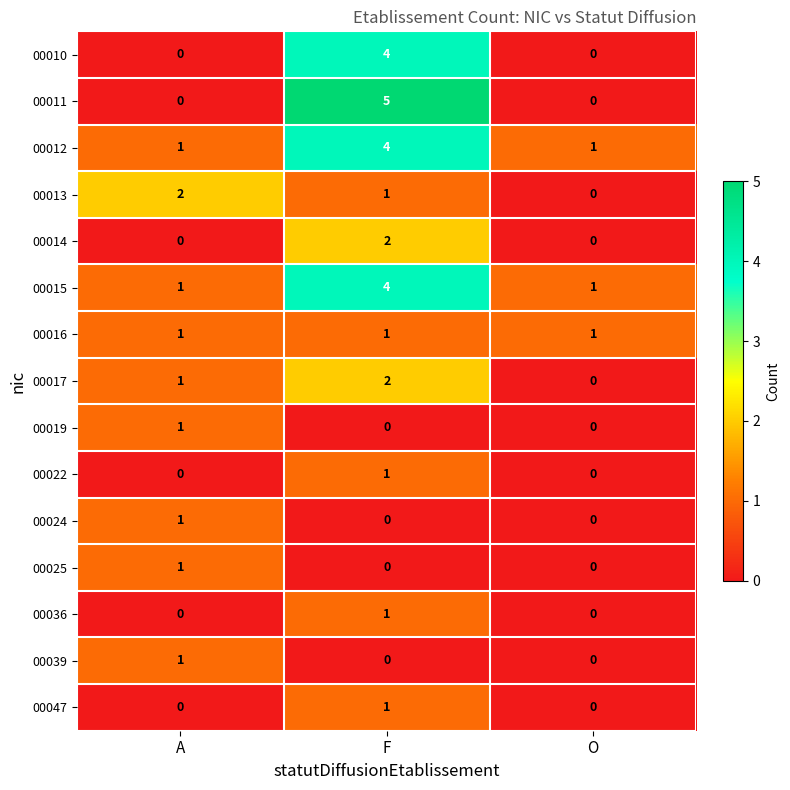

Which series changed the most between A and F?

00011